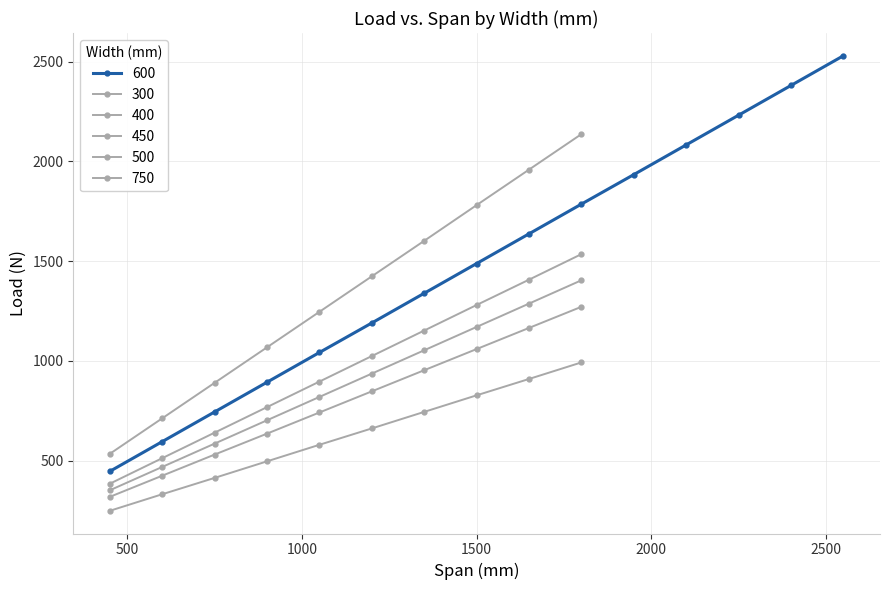

True or false: 600 has more than 1 interior local peaks.

False